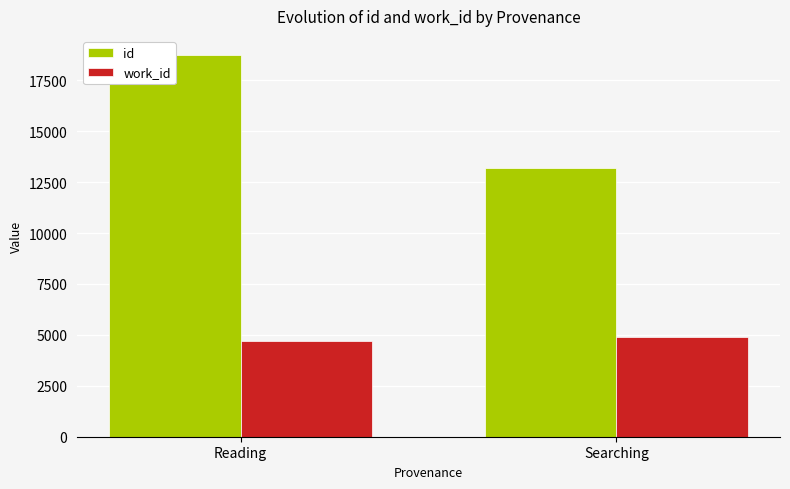

What is the average value of the id series?

15966